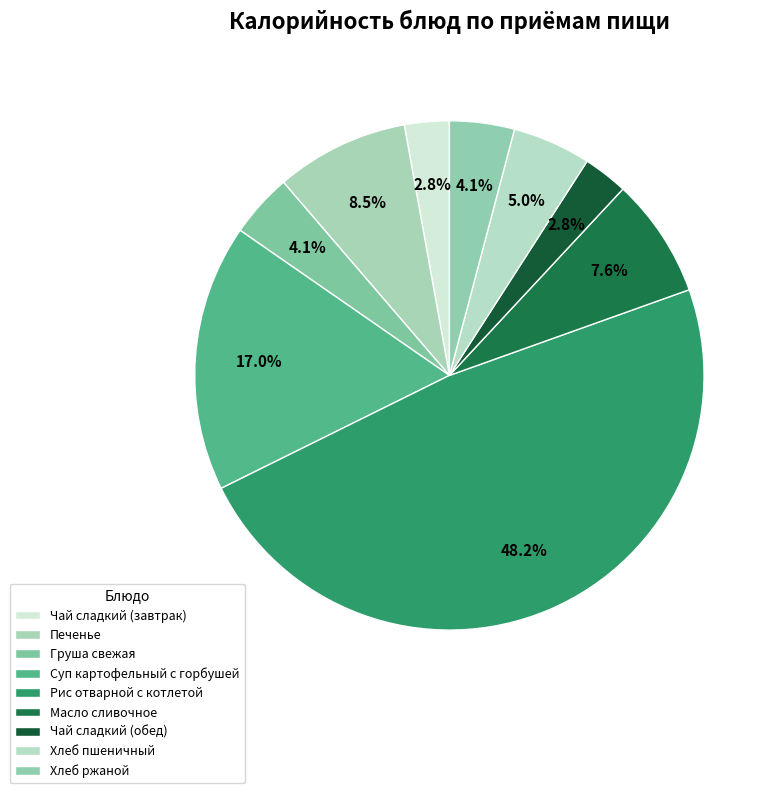

Between Суп картофельный с горбушей and Хлеб ржаной, which is larger?

Суп картофельный с горбушей